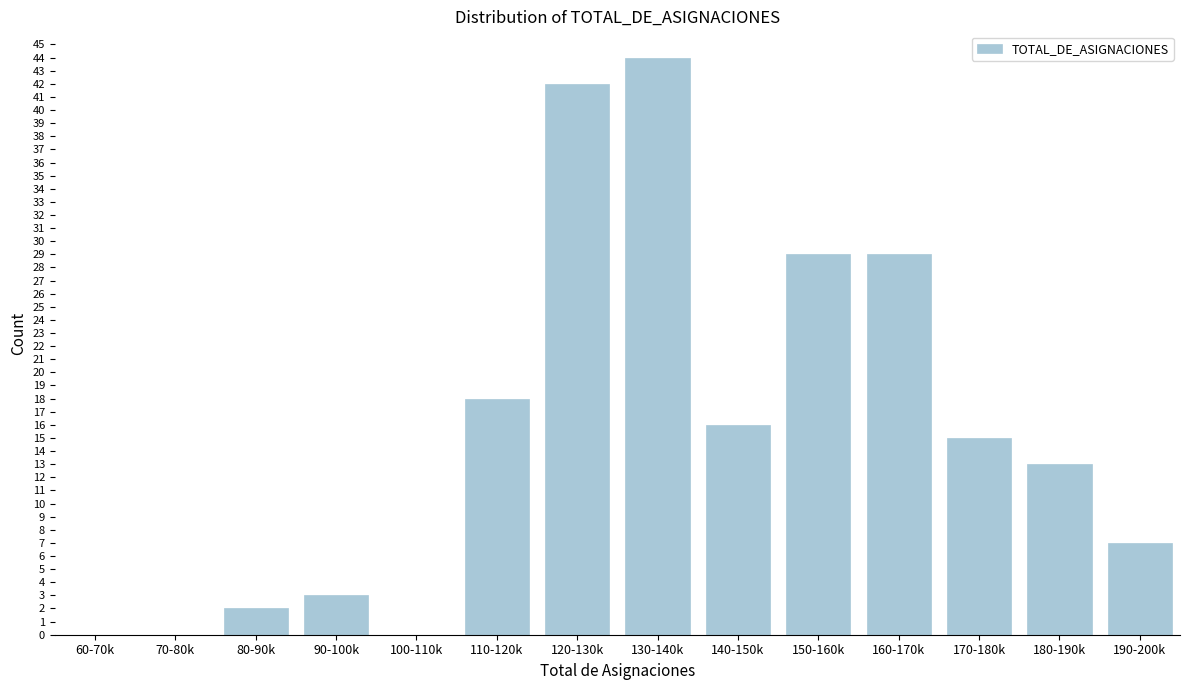

Reading right to left, transcribe all the data shown in this chart.

190-200k=7	180-190k=13	170-180k=15	160-170k=29	150-160k=29	140-150k=16	130-140k=44	120-130k=42	110-120k=18	100-110k=0	90-100k=3	80-90k=2	70-80k=0	60-70k=0